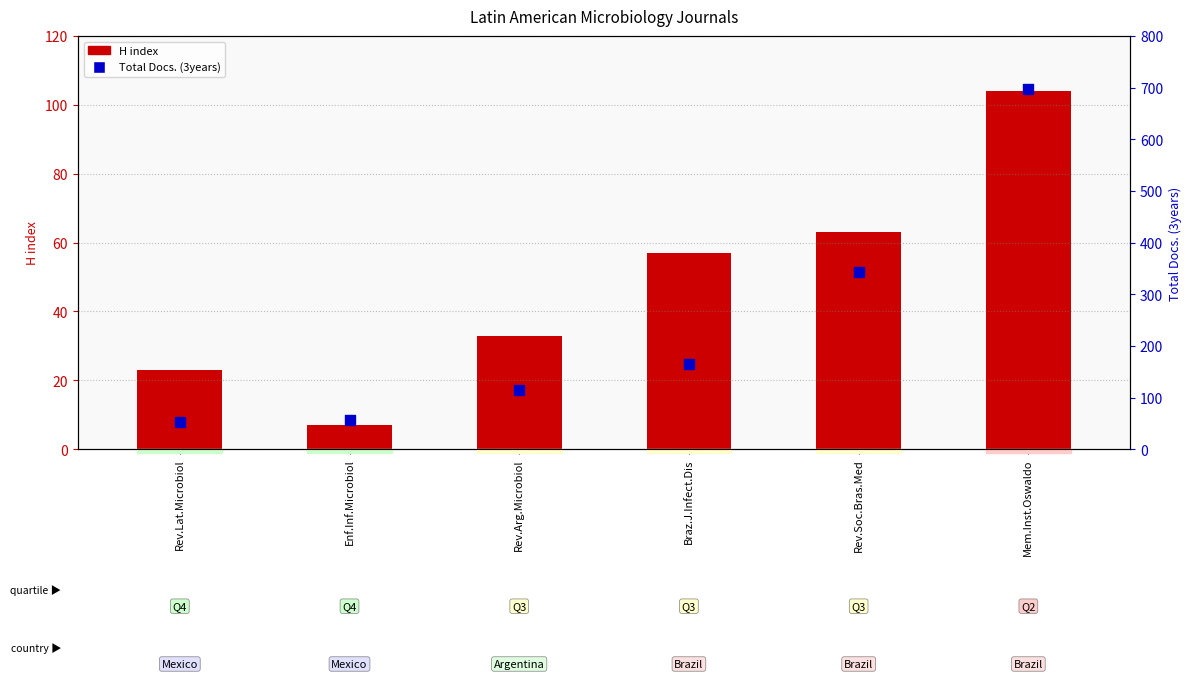

What are all the series names shown in the legend?

H index, Total Docs. (3years)